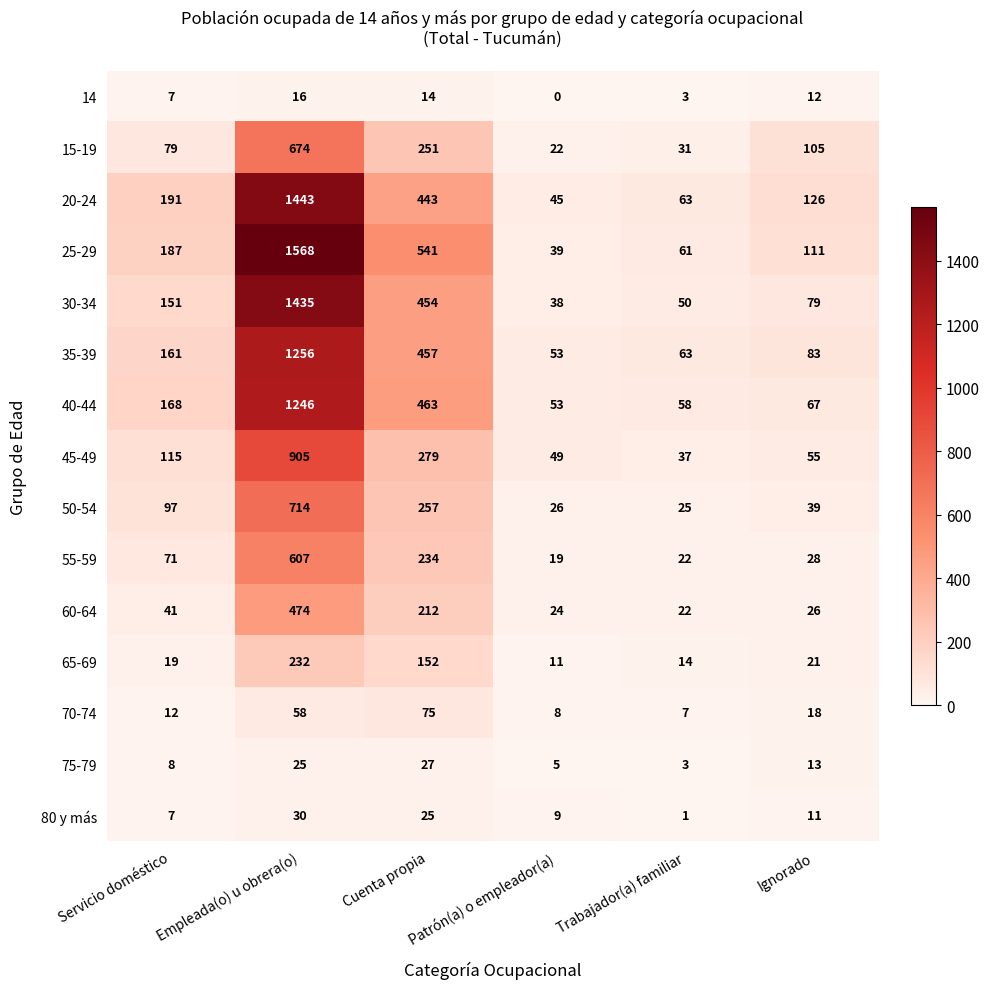

Between Servicio doméstico and Empleada(o) u obrera(o), which series saw the biggest shift?

25-29